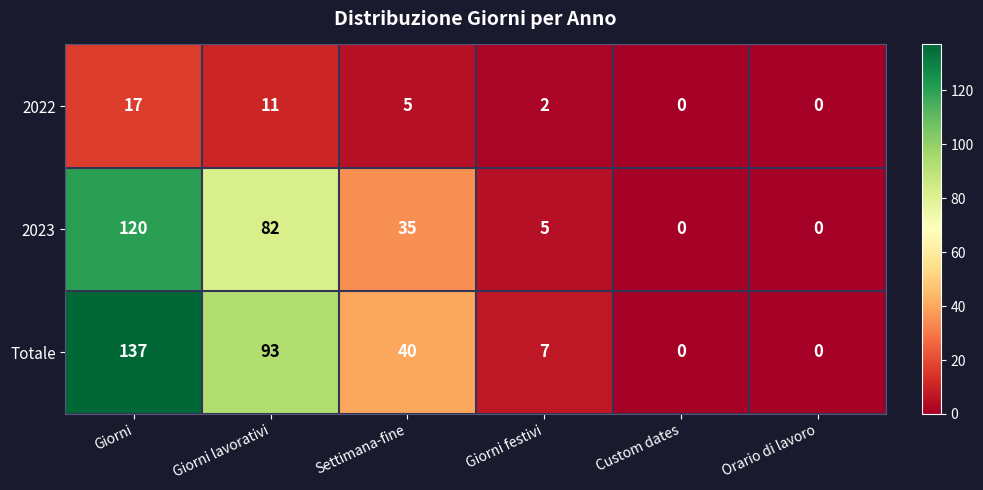

Which category has the highest value across all series?

Giorni